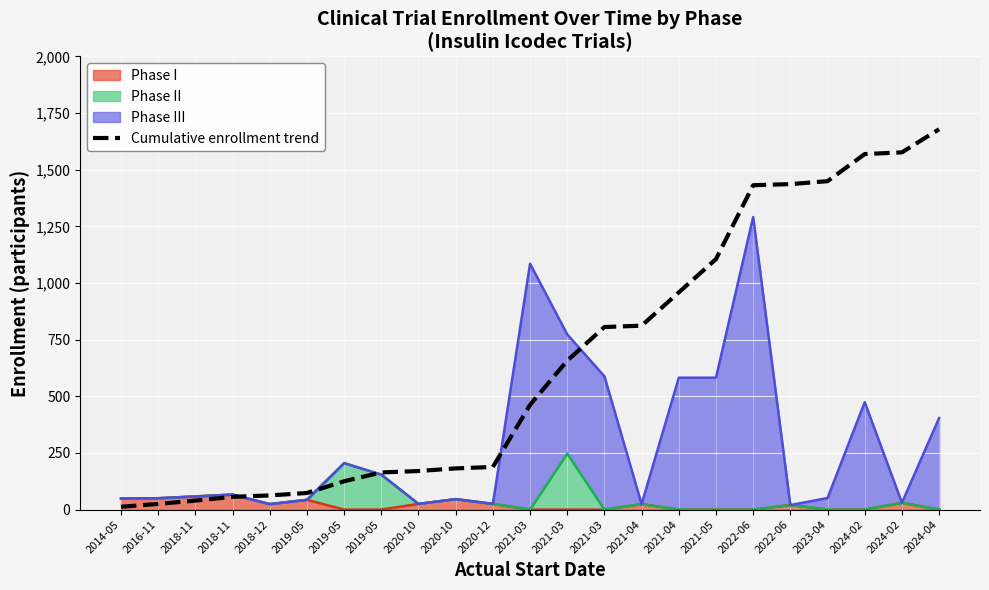

Which has a higher value, 2018-11 or 2021-04?

2021-04